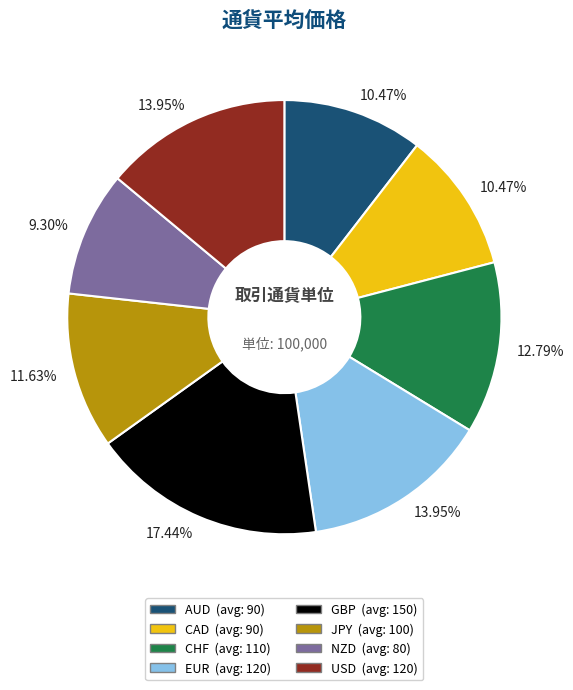

How many segments does this pie chart have?

8